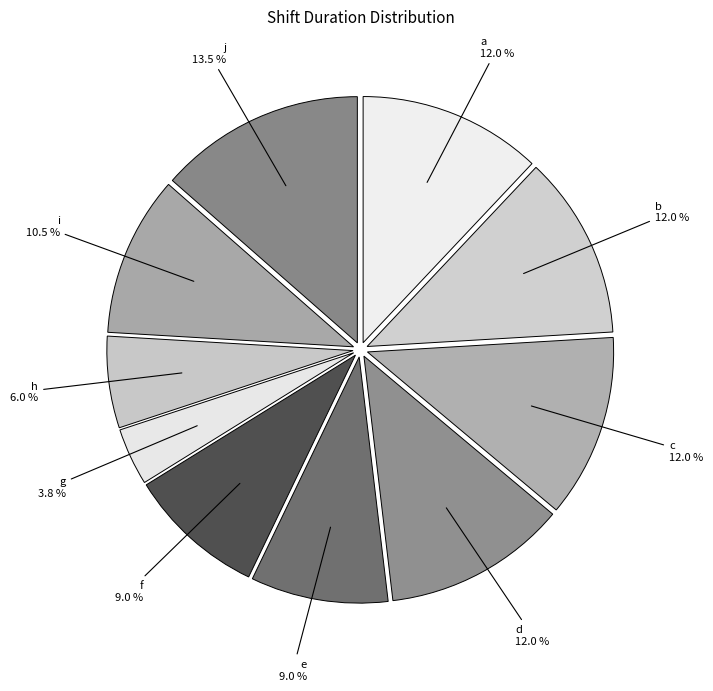

What percentage is NOT represented by i?

89.5%